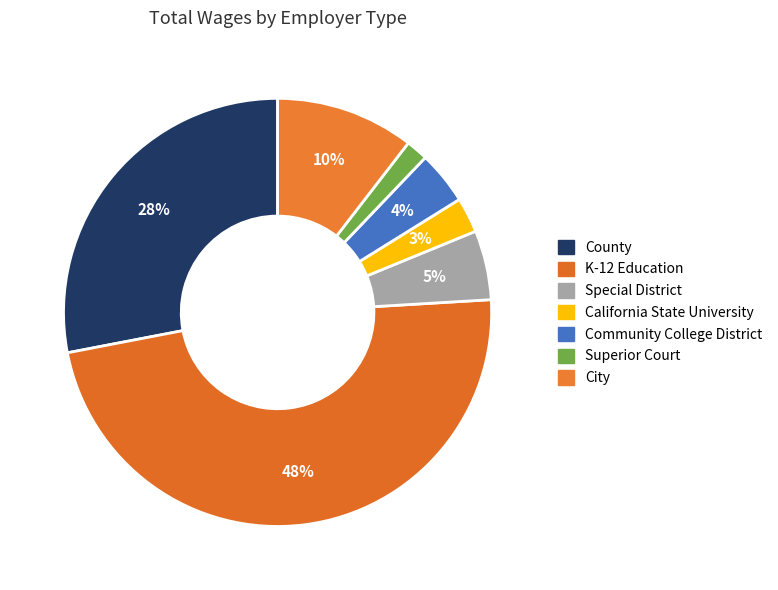

Is it true that County is 35% of the pie?

False